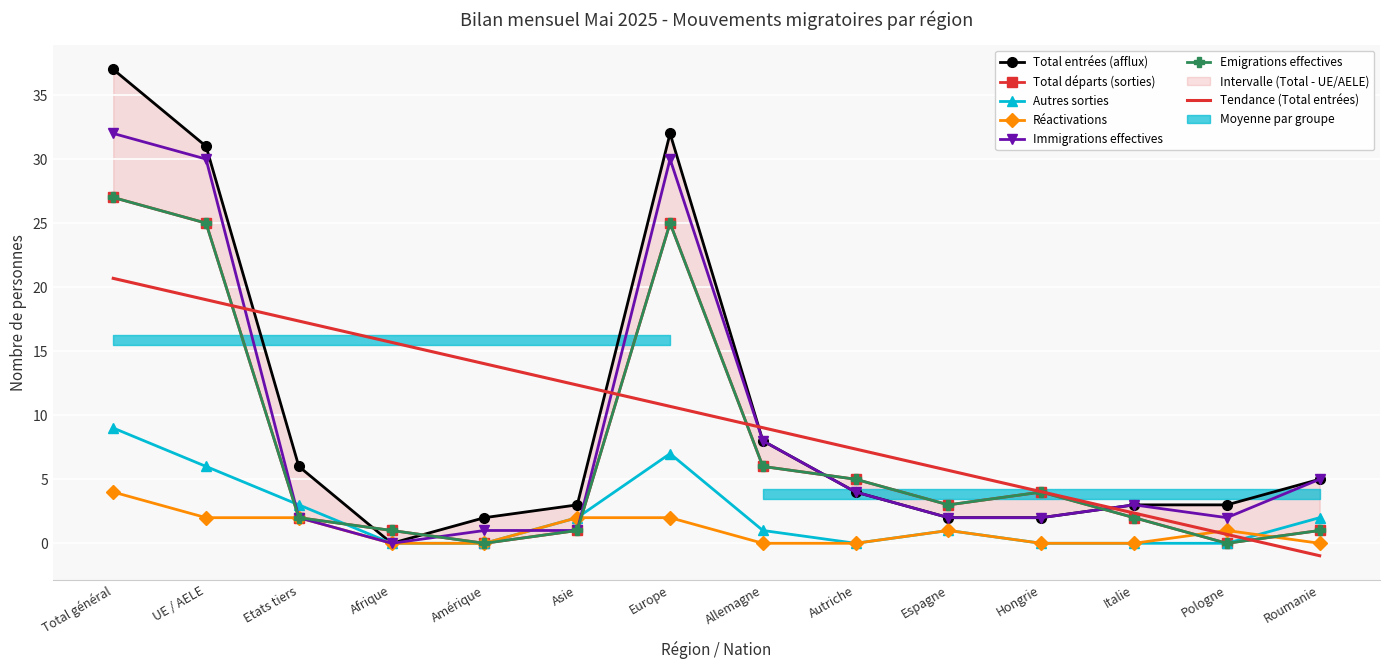

True or false: Emigrations effectives and Immigrations effectives intersect in this chart.

True